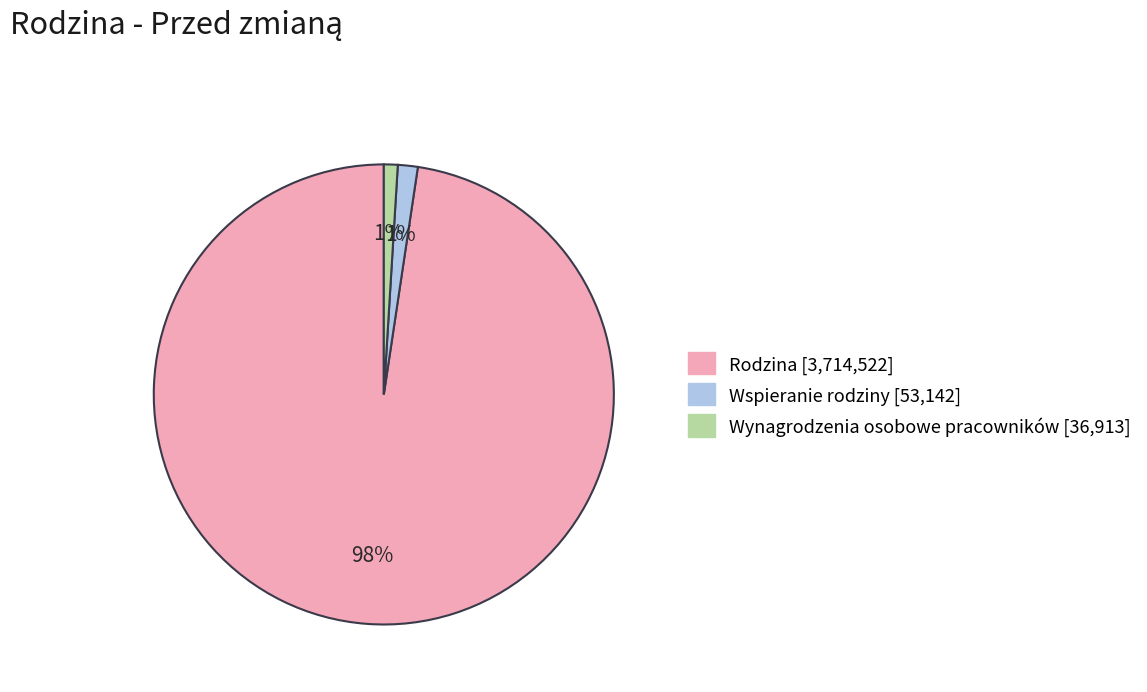

Which category has the biggest portion of the pie?

Rodzina